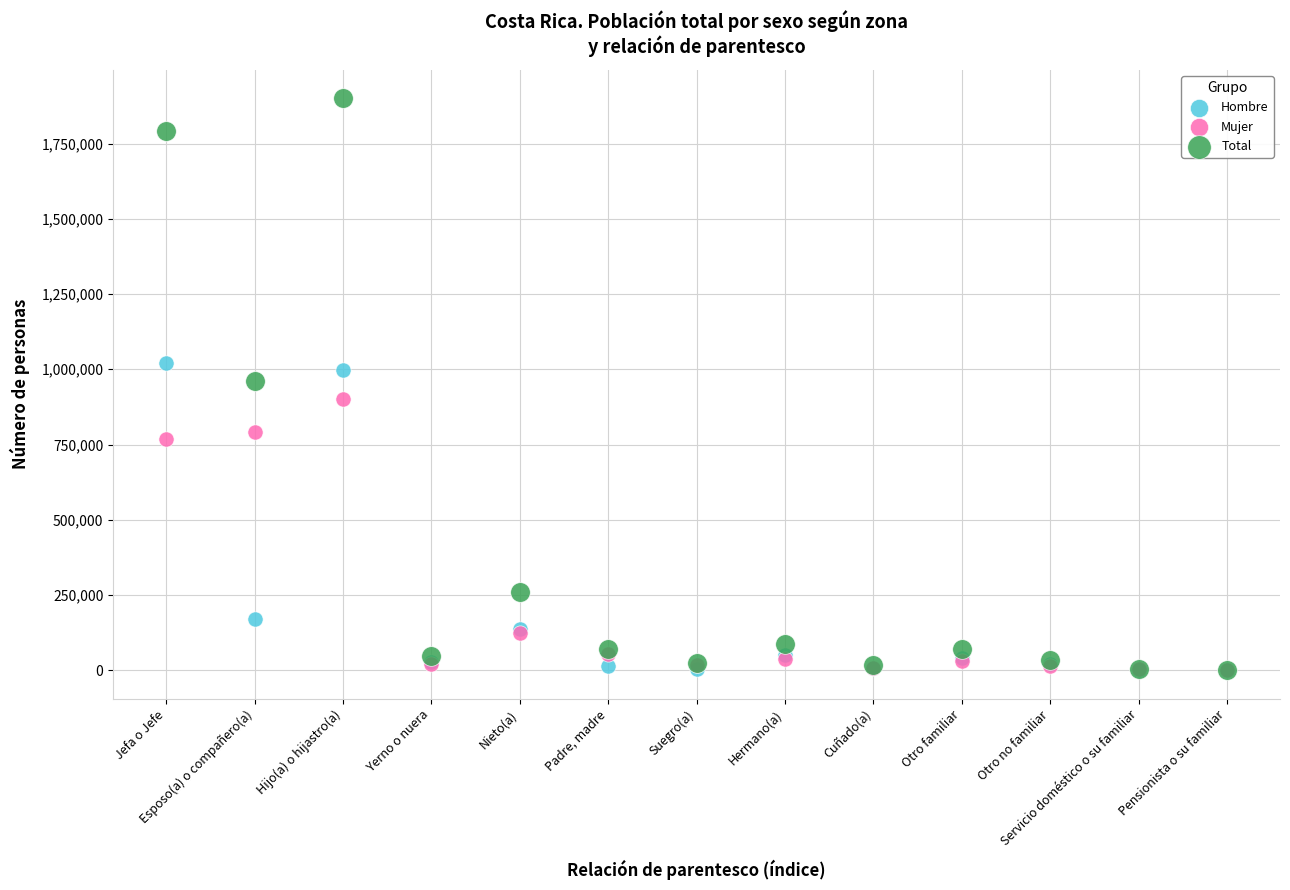

Which series has the largest Y range (max minus min)?

Total